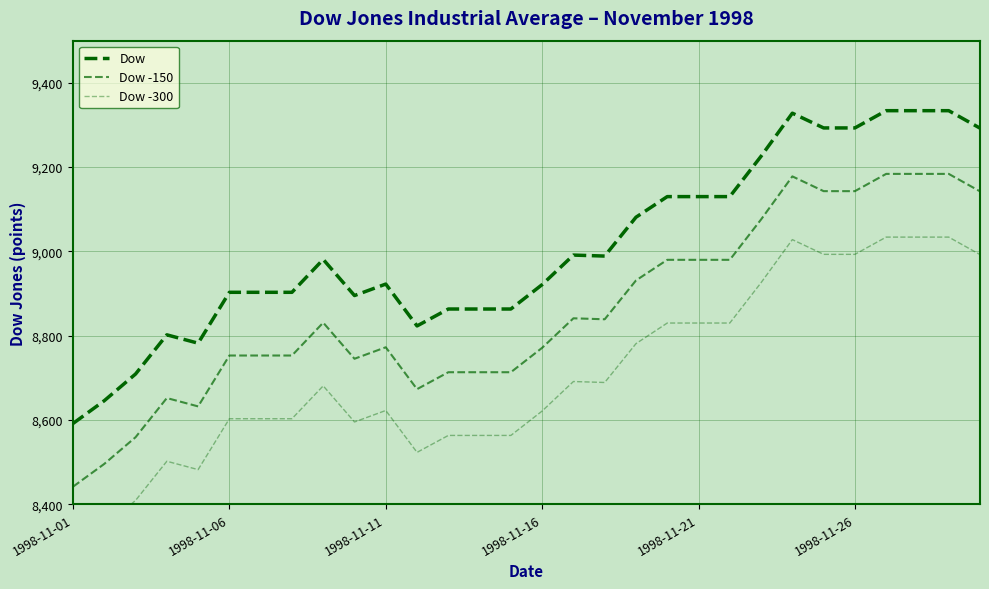

Does the chart have visible grid lines?

Yes